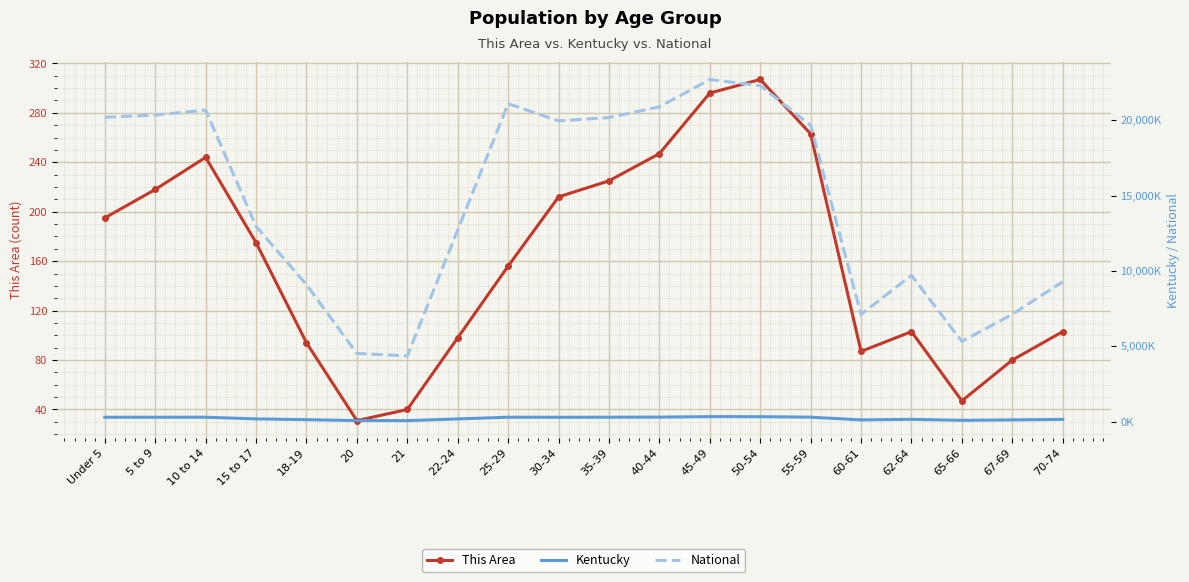

Count the number of categories in the chart.

20